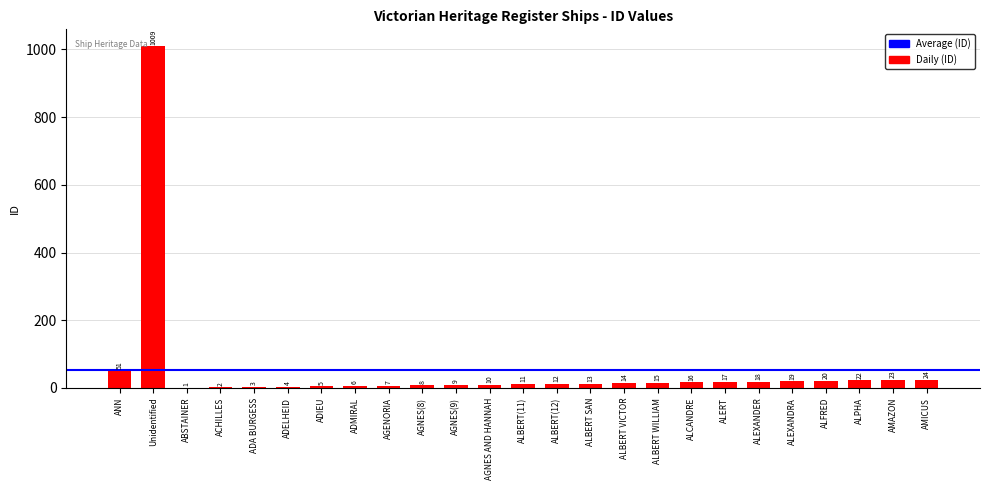

What is the average value?

54